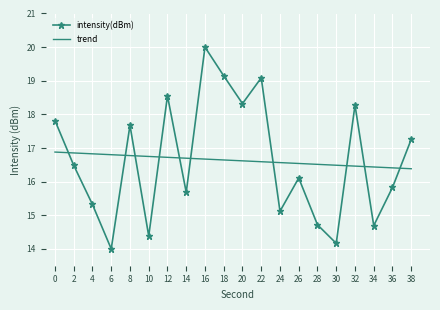

What is the highest value of the trend series?

16.9